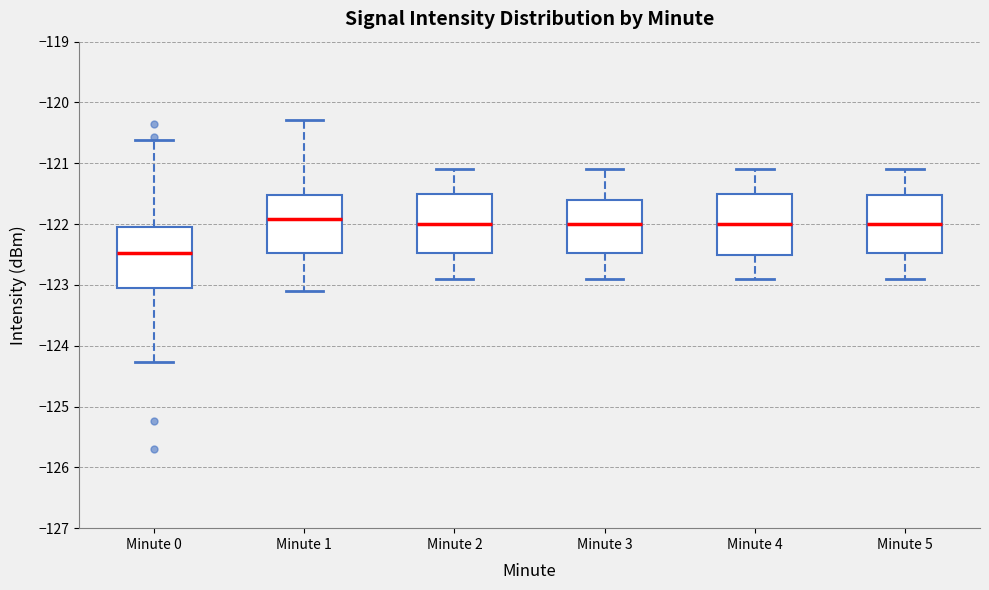

Where is the upper edge of the box for Minute 4 on the y-axis? The values are not printed on the chart, so give them approximately, as read against the axis.

-121.5